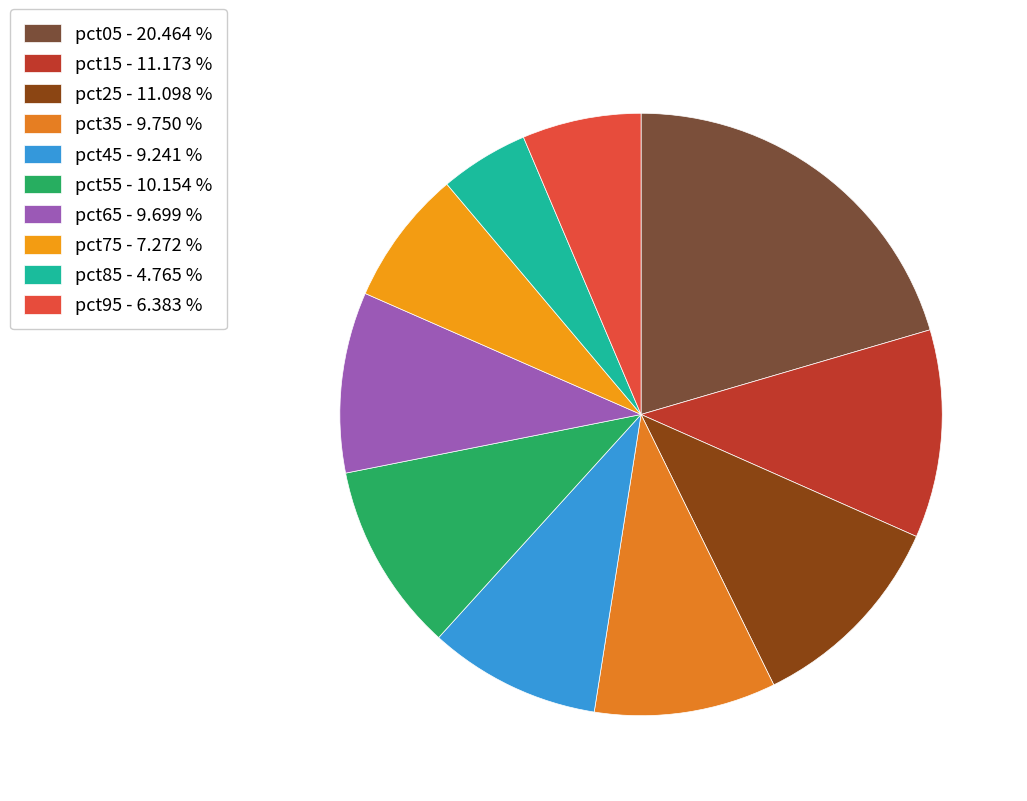

Count the number of slices in the pie.

10